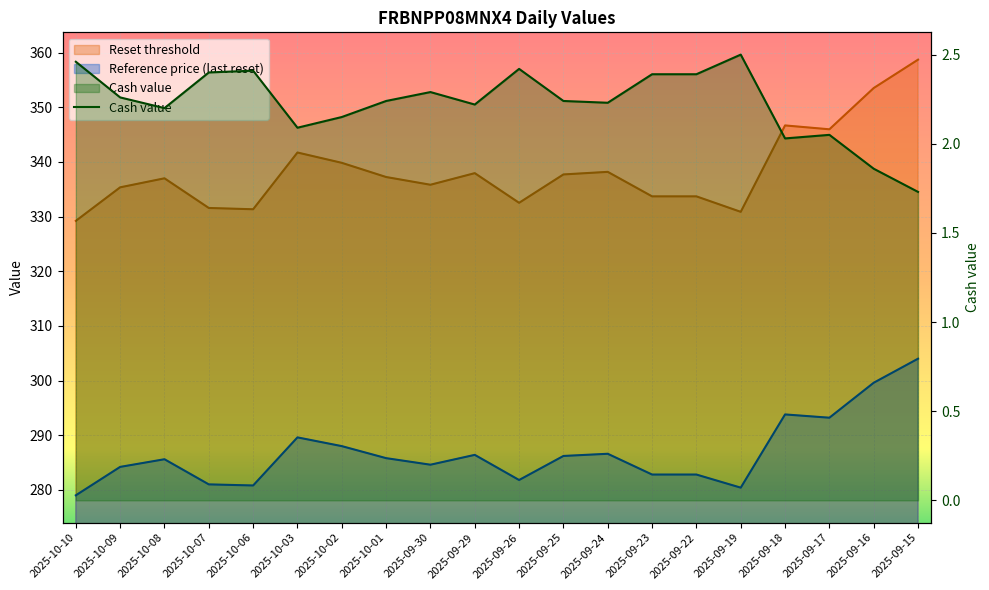

How many data points does each series have?

20